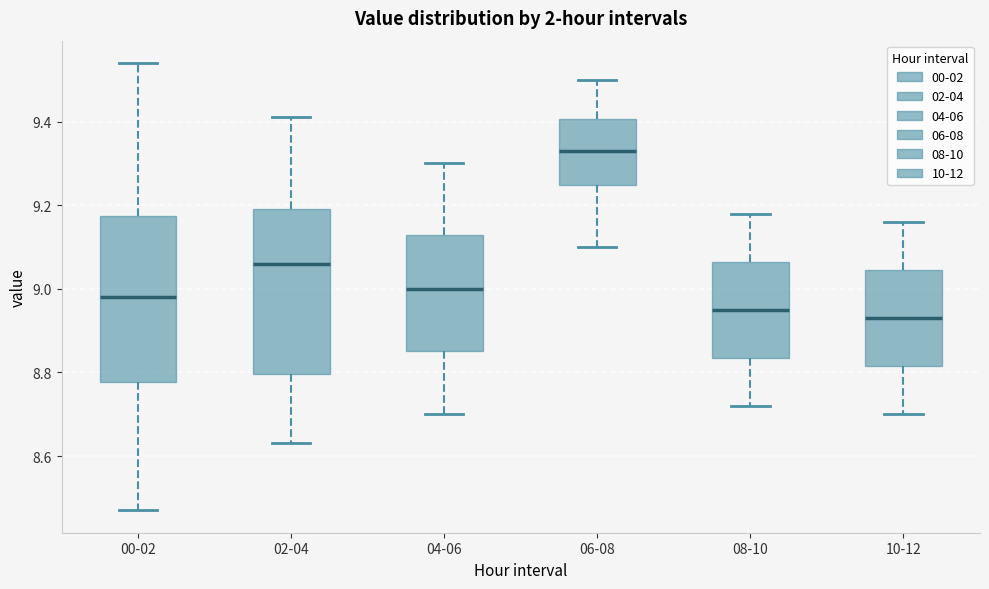

Where is the upper edge of the box for 06-08 on the y-axis? The values are not printed on the chart, so give them approximately, as read against the axis.

9.40